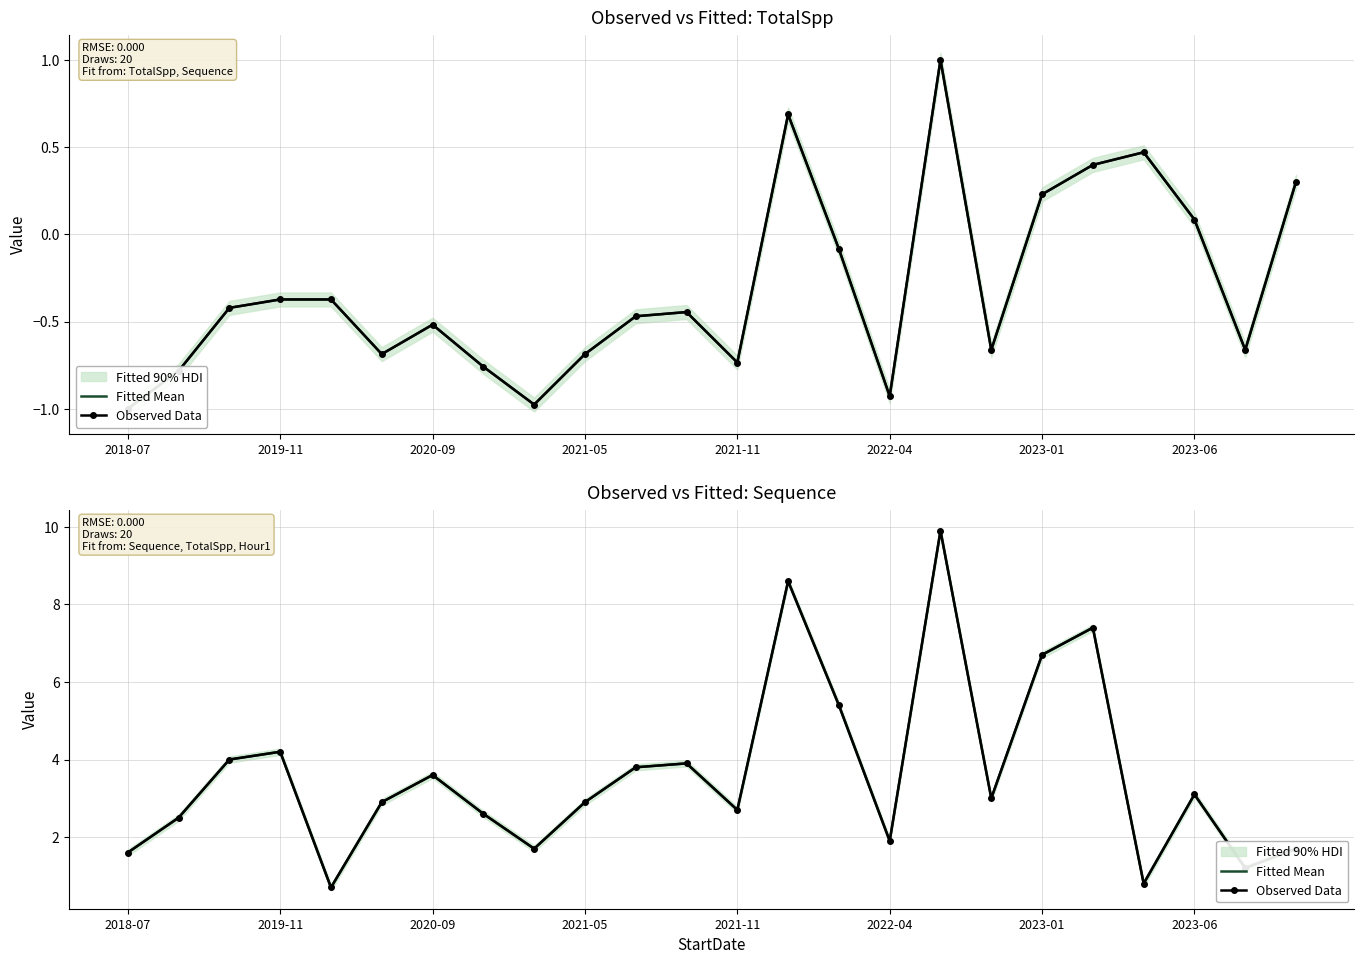

How many categories are shown in the chart?

24